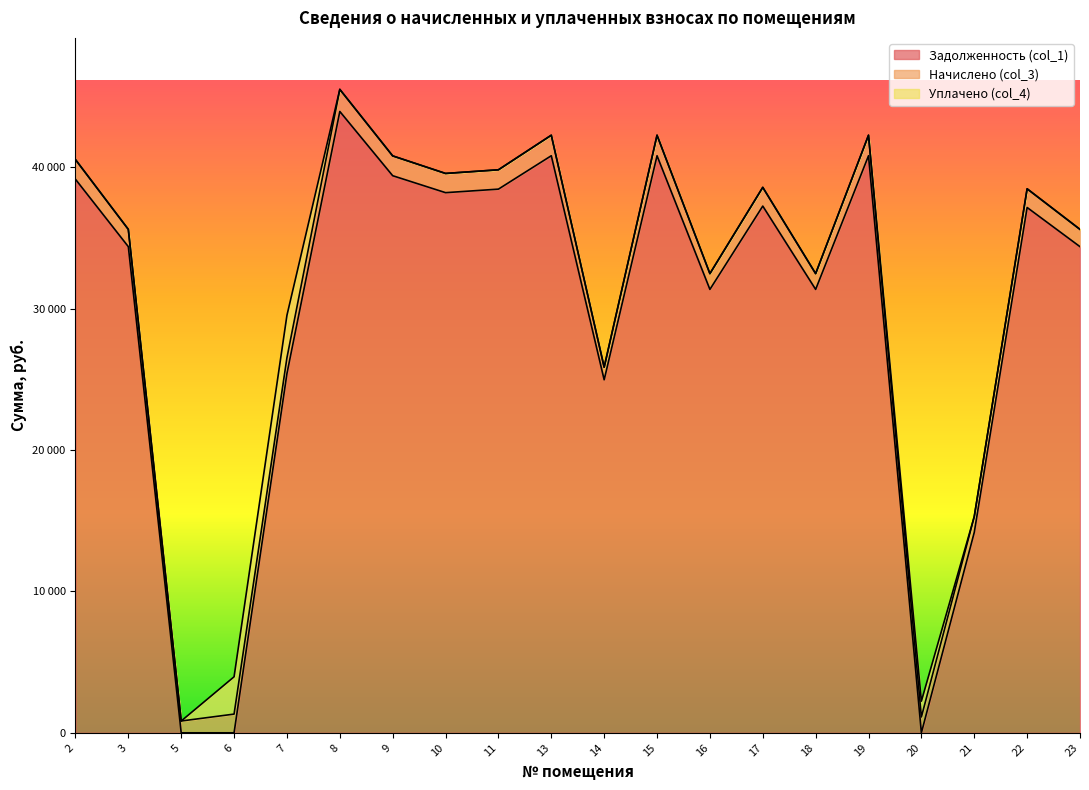

In Уплачено (col_4), how many points are higher than both neighbors (excluding endpoints)?

2